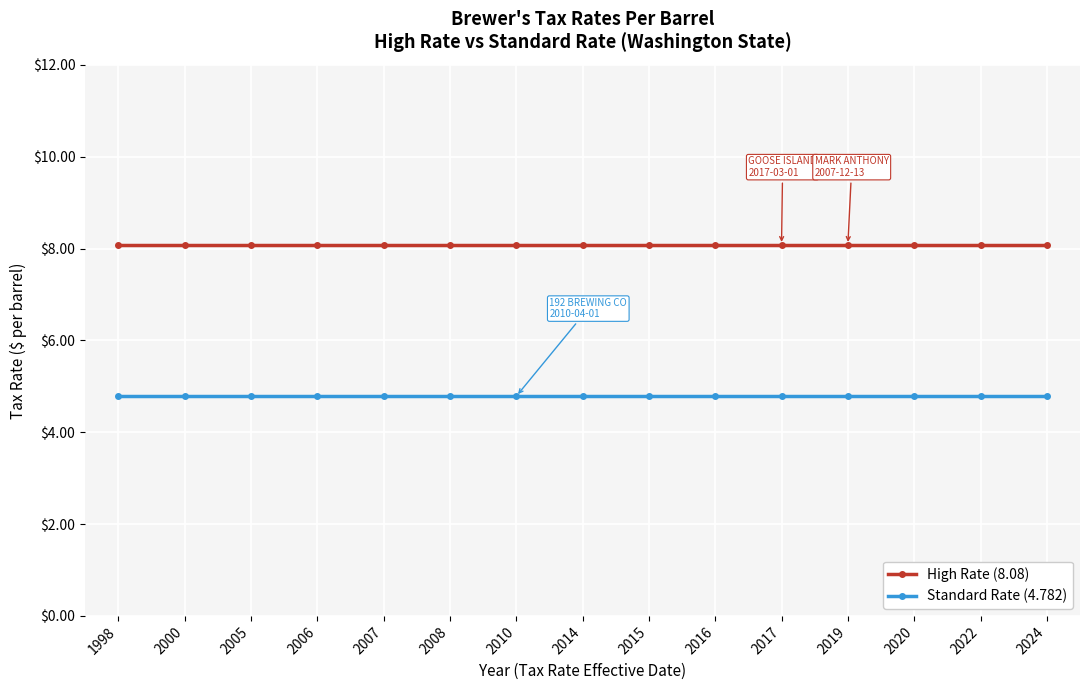

What is the spread (max minus min) of values at 2016?

3.3